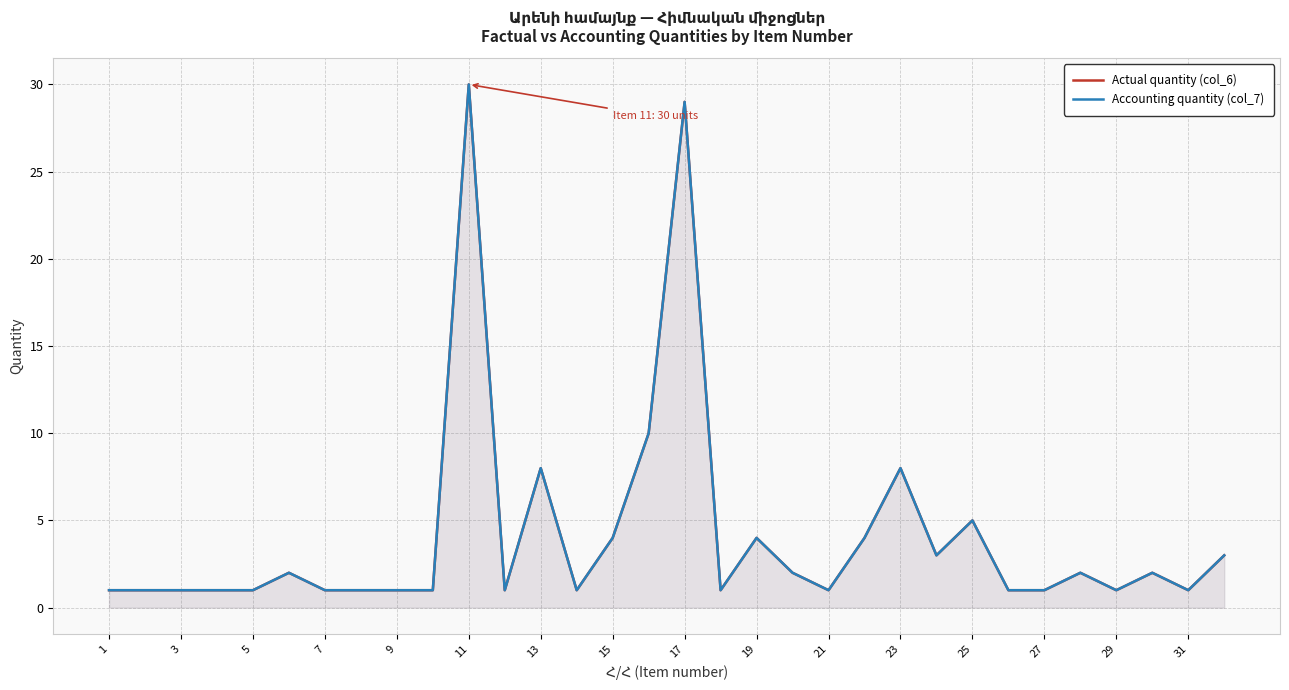

How many lines are shown in the chart?

2